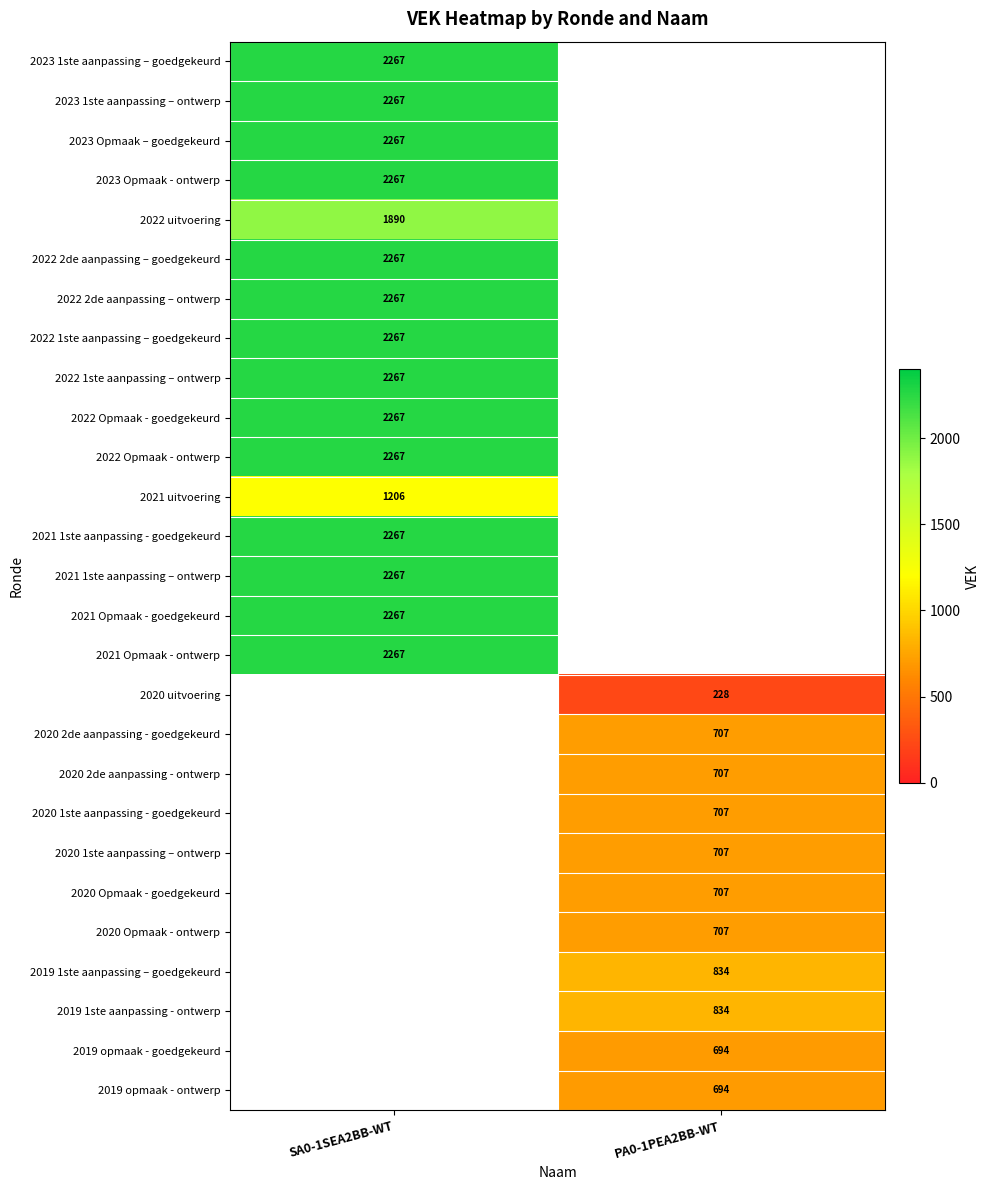

Is it true that 2022 uitvoering equals 1069 at SA0-1SEA2BB-WT?

False